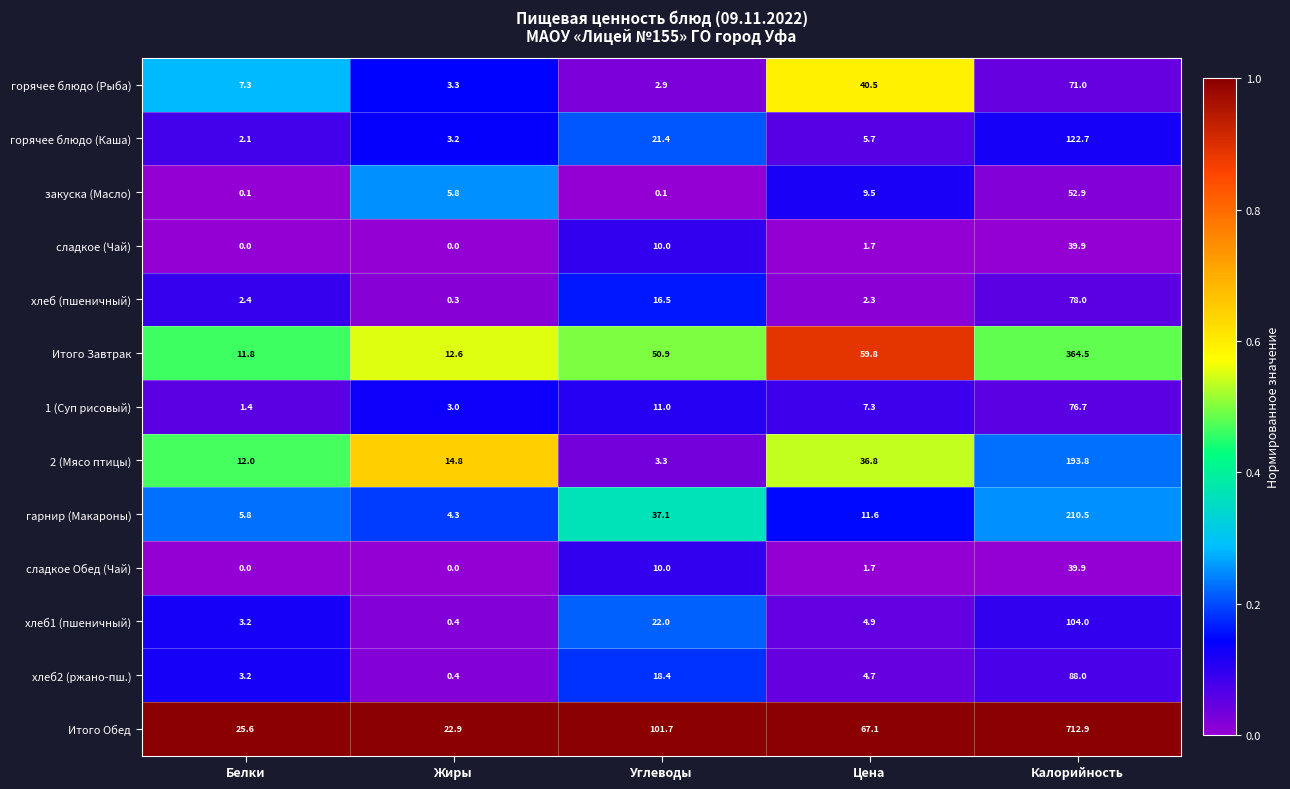

What value does the хлеб2 (ржано-пш.) series have at Белки?

3.2